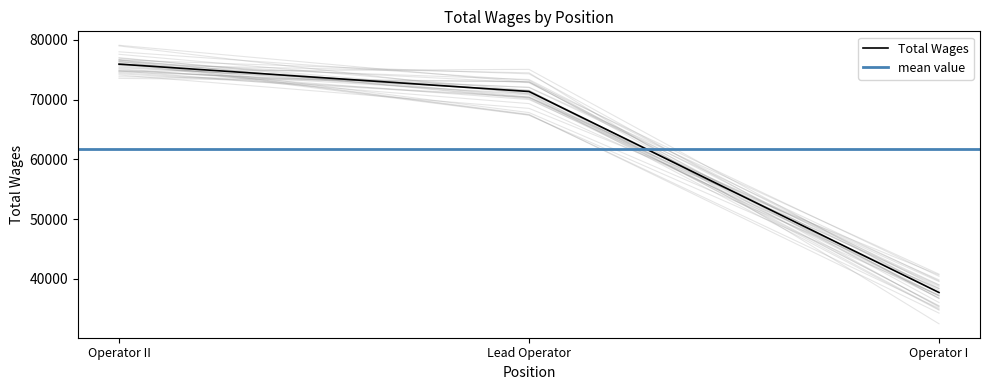

Count the number of categories in the chart.

3